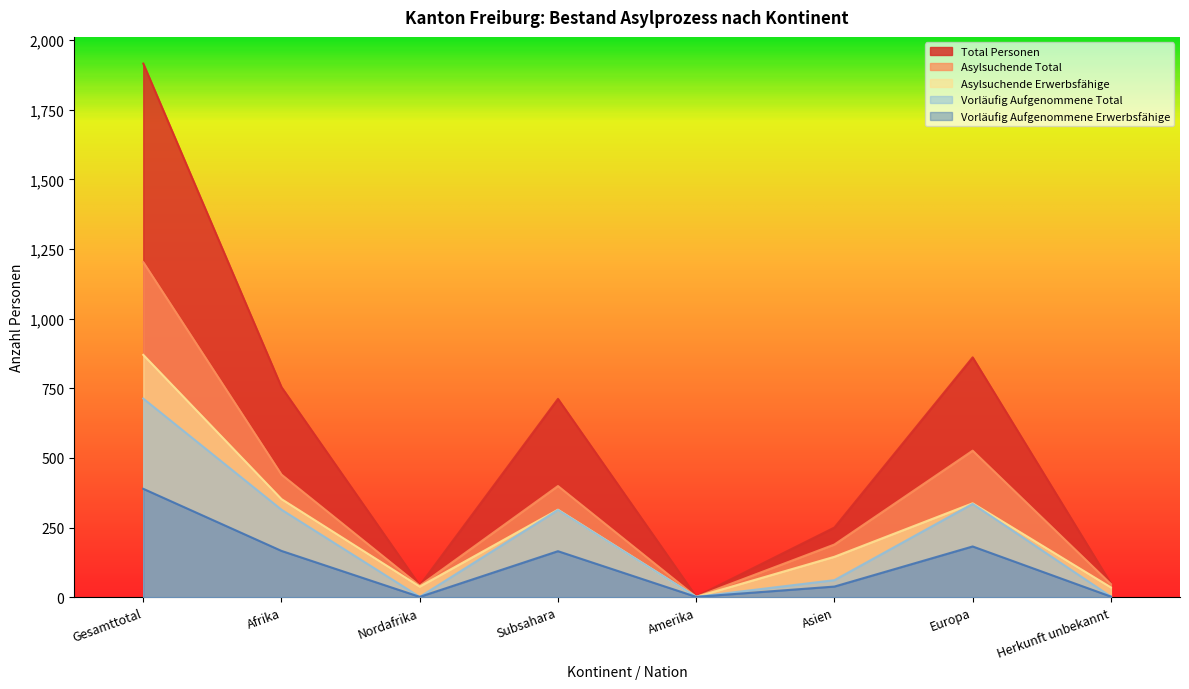

What is the spread (max minus min) of values at Subsahara?

547